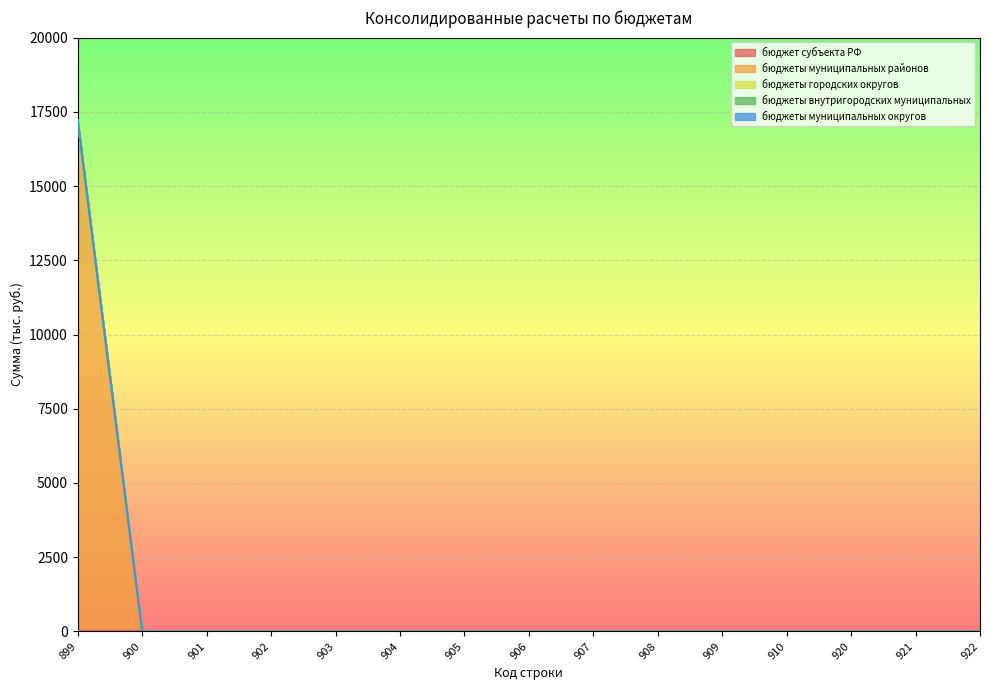

What are all the series names shown in the legend?

бюджет субъекта РФ, бюджеты муниципальных районов, бюджеты городских округов, бюджеты внутригородских муниципальных, бюджеты муниципальных округов